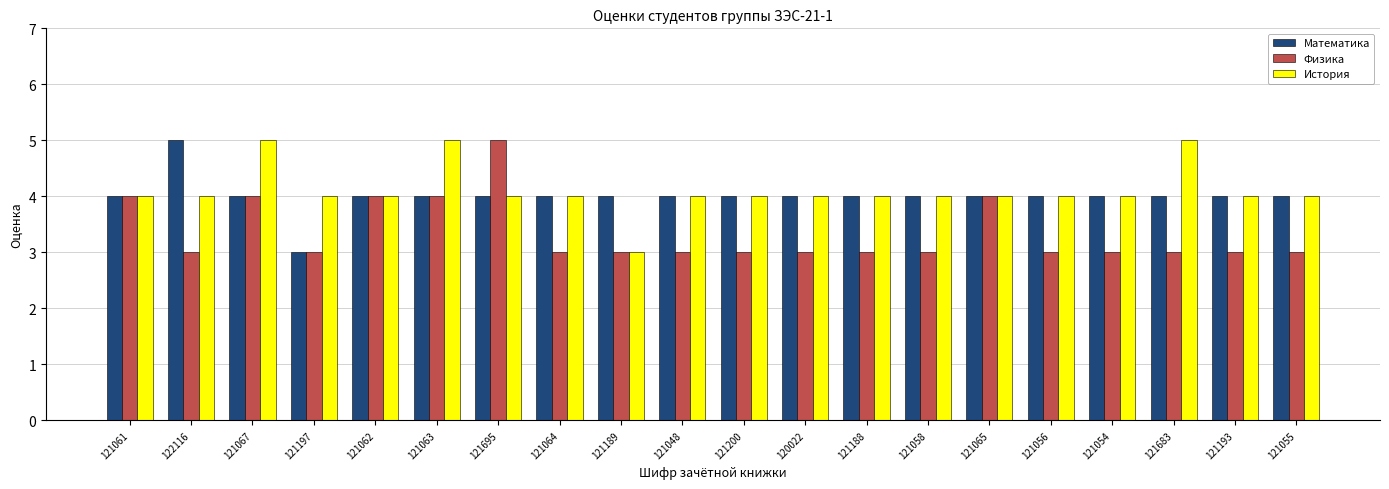

How many groups of bars are there?

20